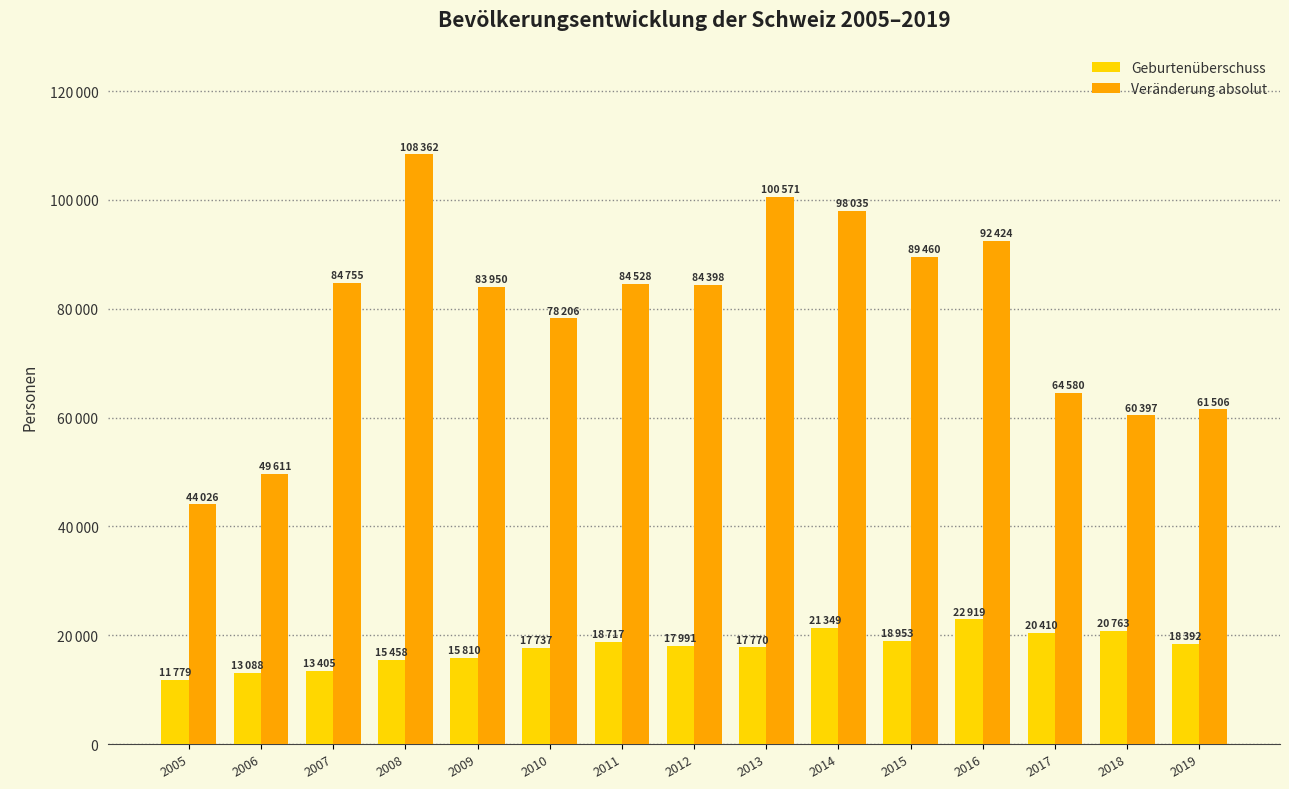

Reading left to right, extract all data points from this chart.

Geburtenüberschuss: 11779	13088	13405	15458	15810	17737	18717	17991	17770	21349	18953	22919	20410	20763	18392
Veränderung absolut: 44026	49611	84755	108362	83950	78206	84528	84398	100571	98035	89460	92424	64580	60397	61506